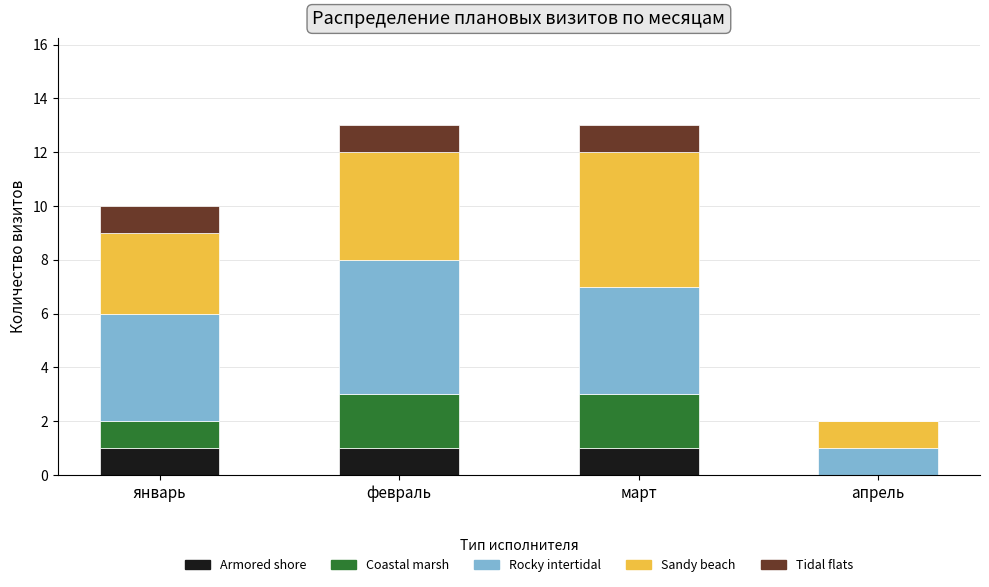

The value of Armored shore at март is 1. True or false?

True